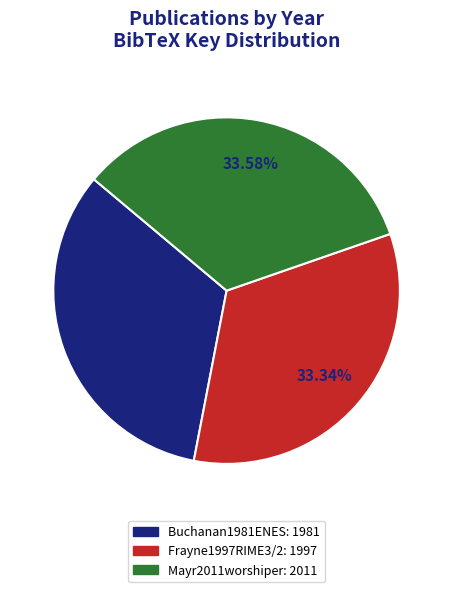

Is it true that Buchanan1981ENES is 42% of the pie?

False